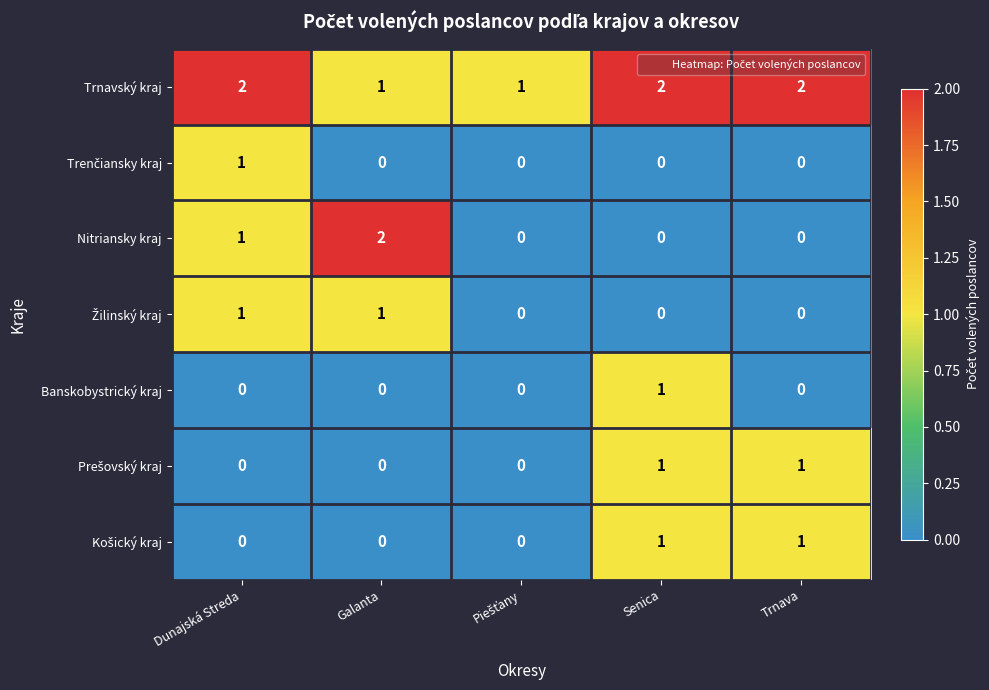

Which series has the widest spread of values?

Nitriansky kraj